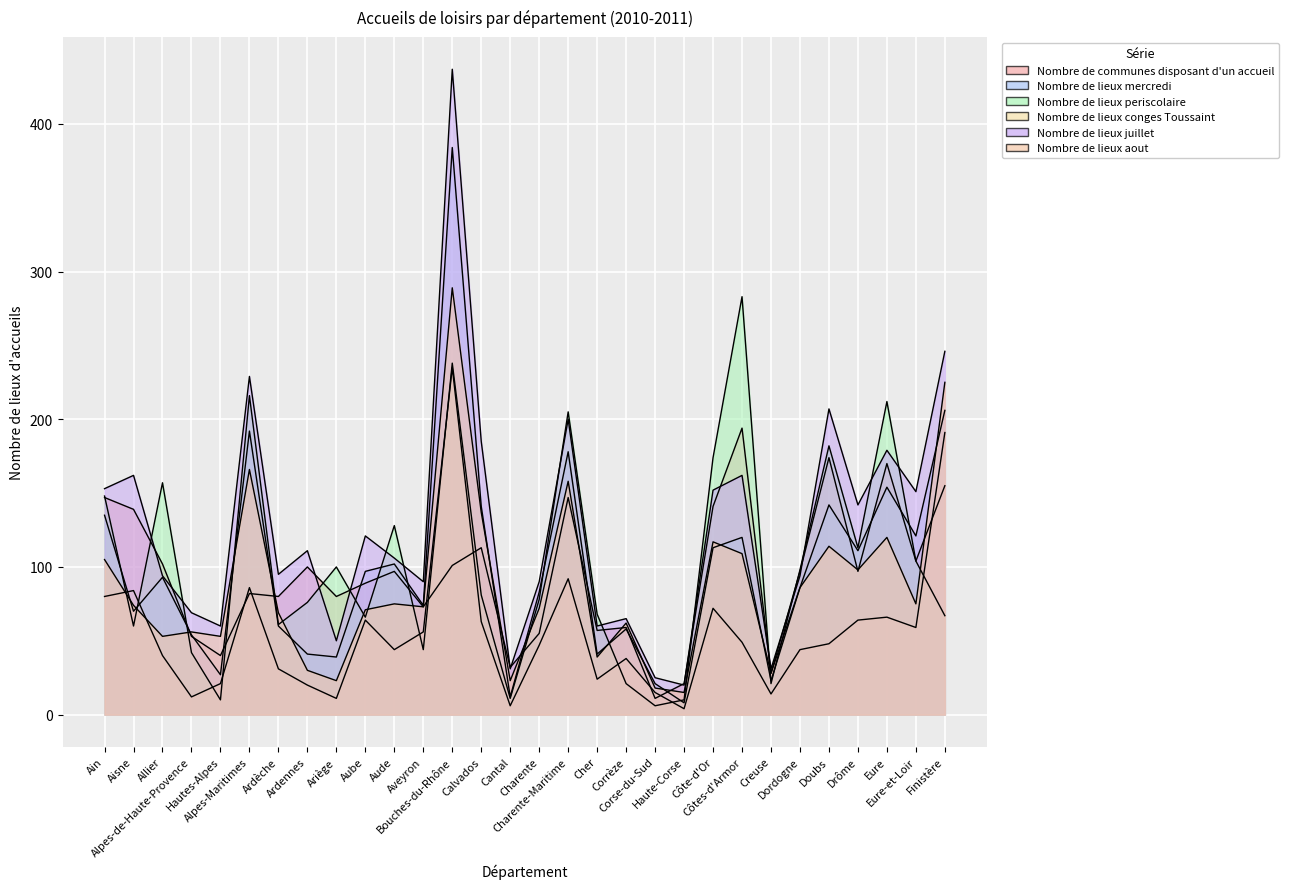

What is the average value of the Nombre de communes disposant d'un accueil series?

95